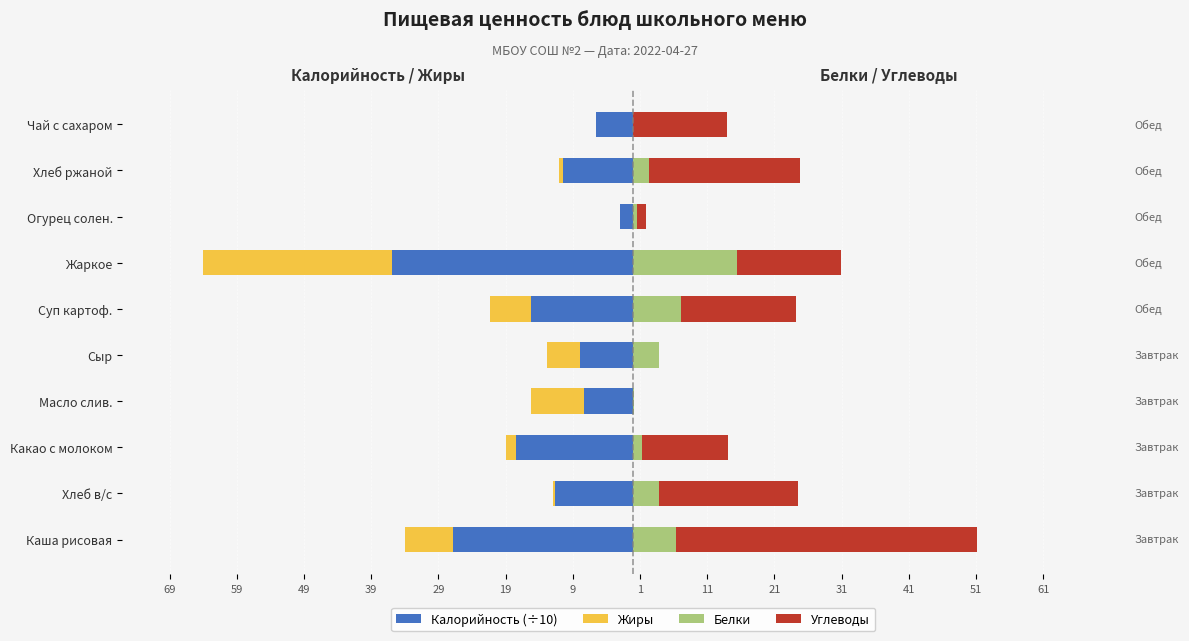

How many values in the Жиры series exceed -1?

4